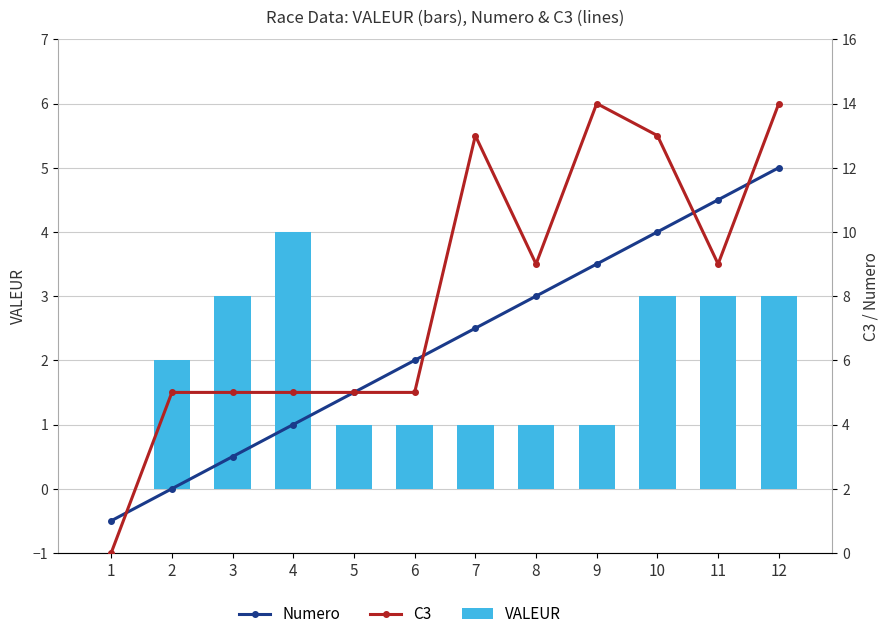

Which series has the widest spread of values?

C3